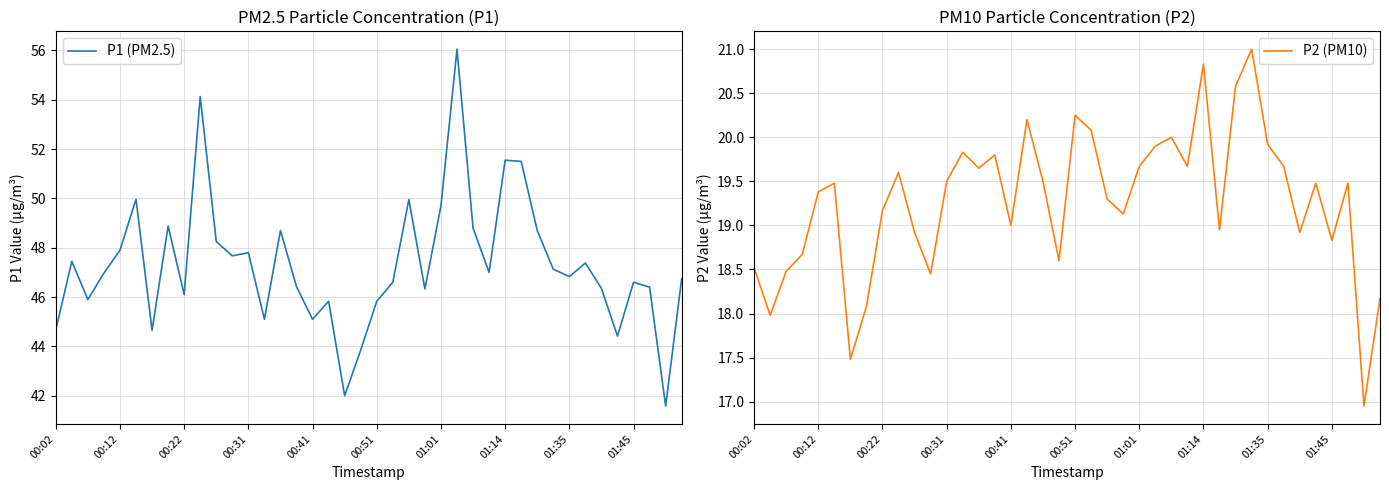

What is the minimum value shown in the chart?

16.9